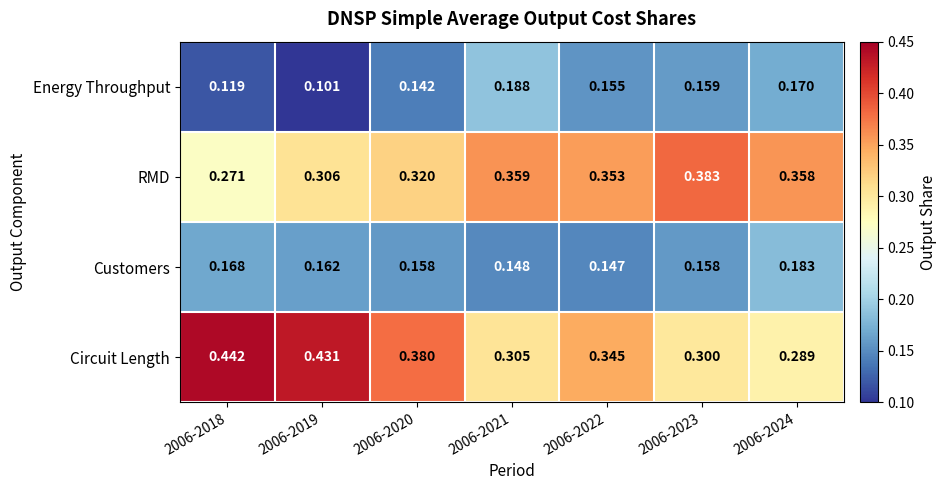

Rank the series by their maximum value, from highest to lowest.

Circuit Length, RMD, Energy Throughput, Customers